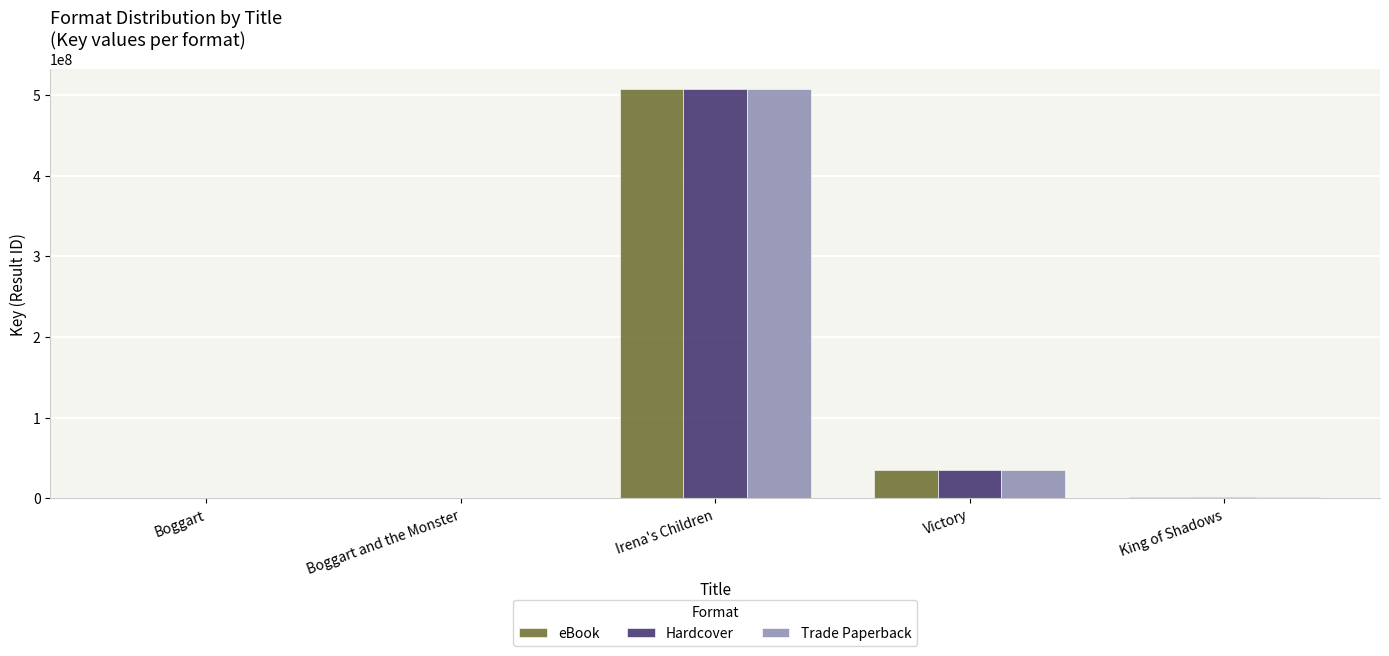

True or false: Trade Paperback has a value of 507441553 at Irena's Children.

True